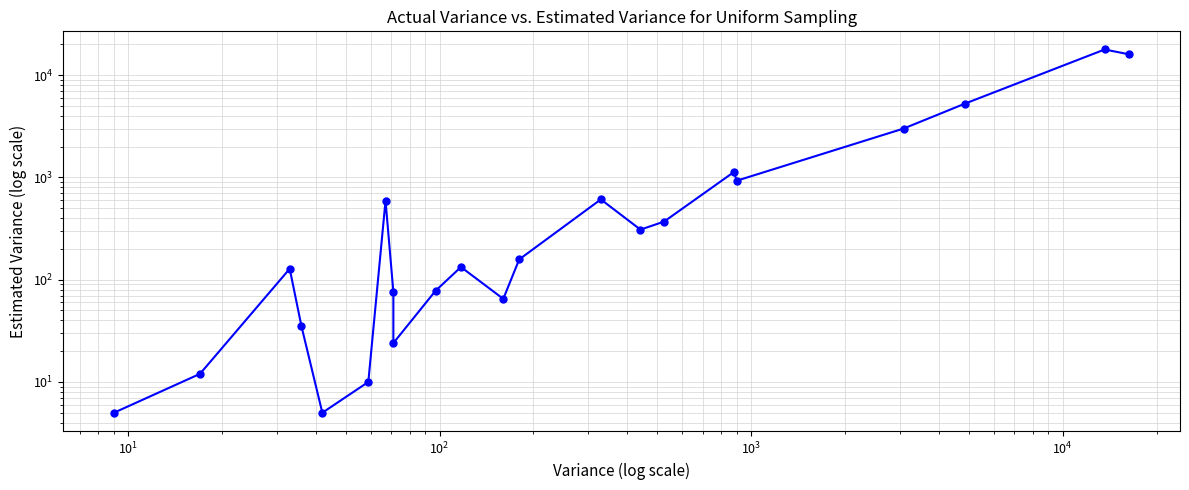

What is the value of the 6th point from the left?

10